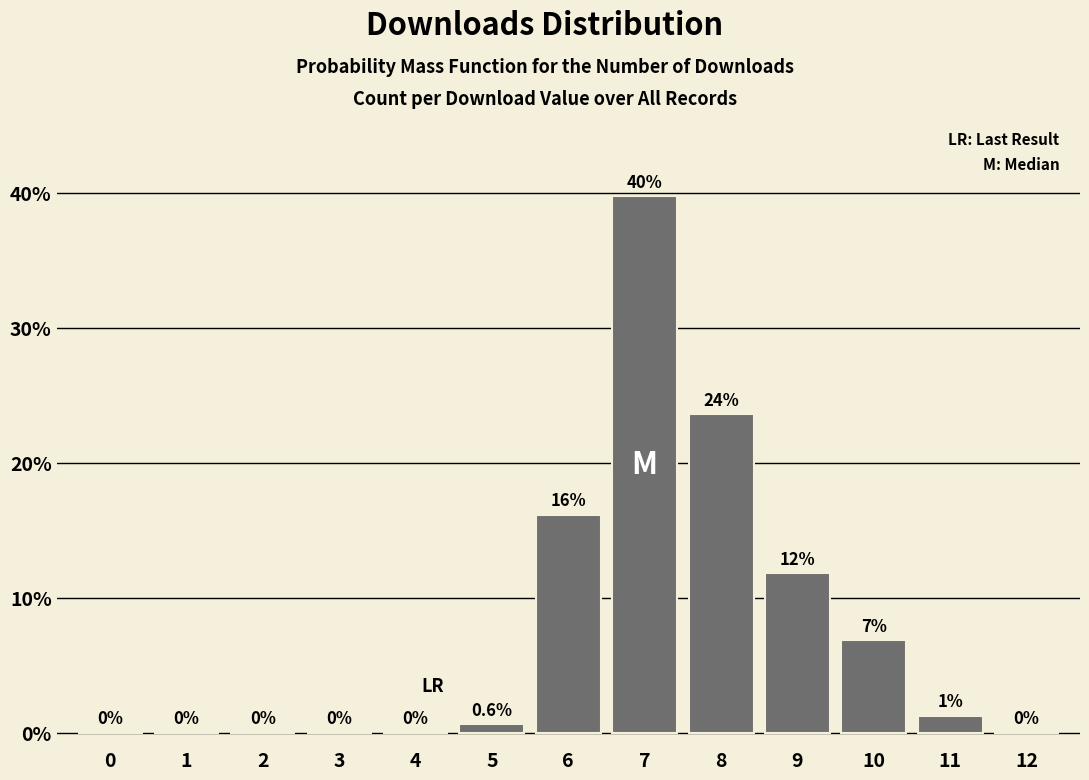

Is it true that the value at 4 is 0.0?

True